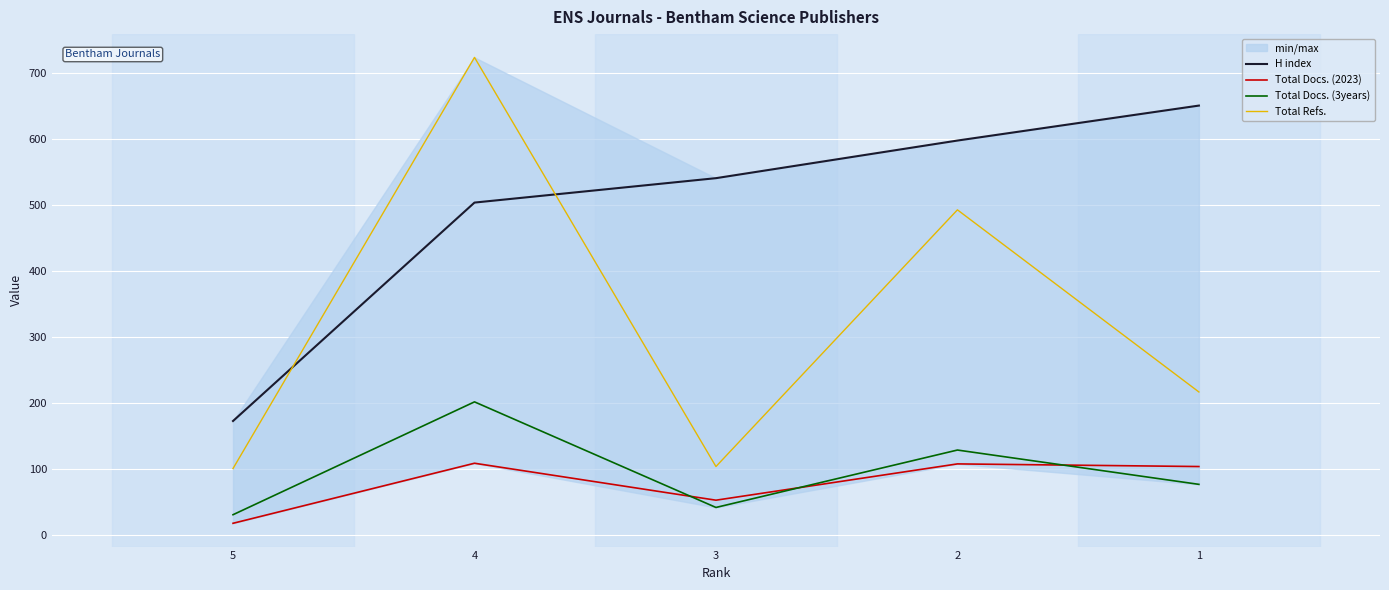

True or false: Total Refs. and Total Docs. (2023) intersect in this chart.

False